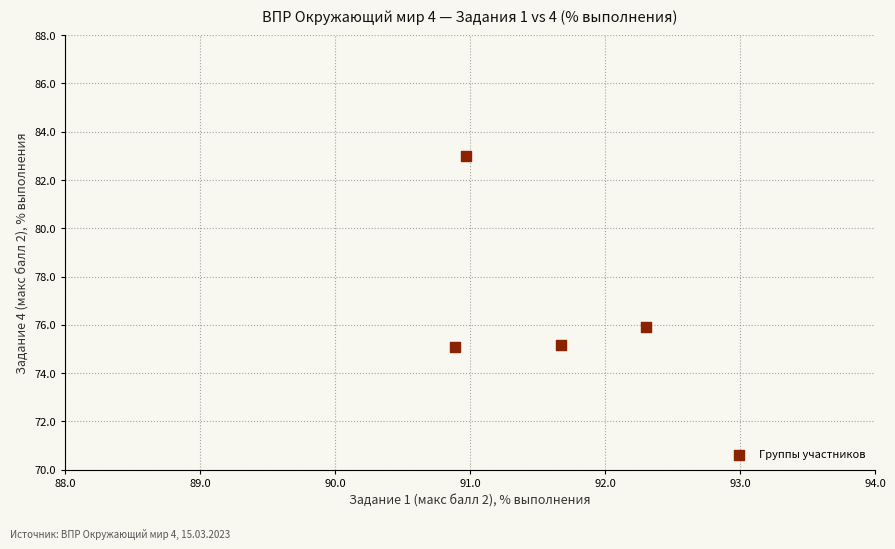

What Y value in the scatter plot is closest to 79?

75.9